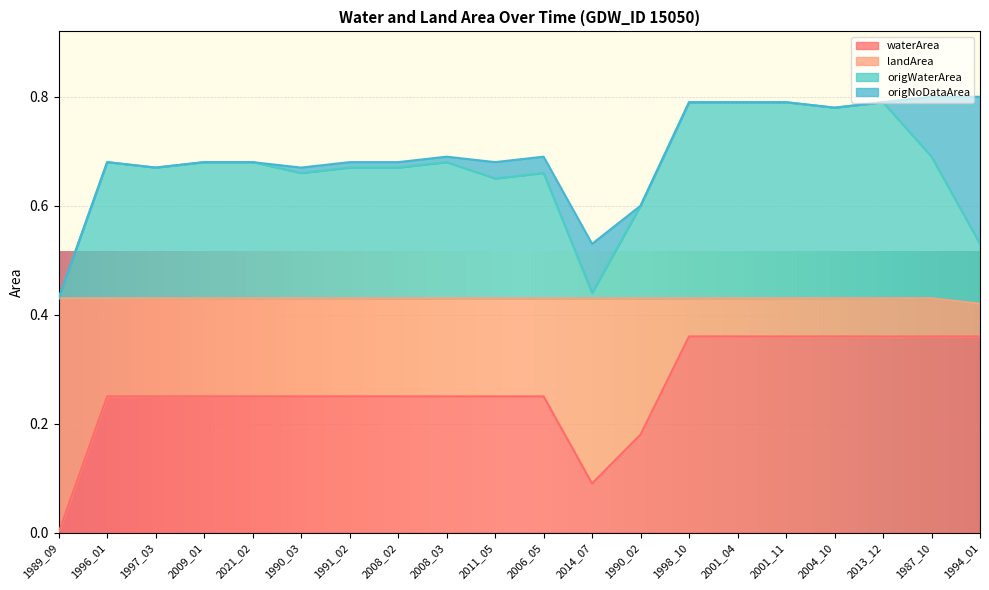

What is the lowest value of the landArea series?

0.4